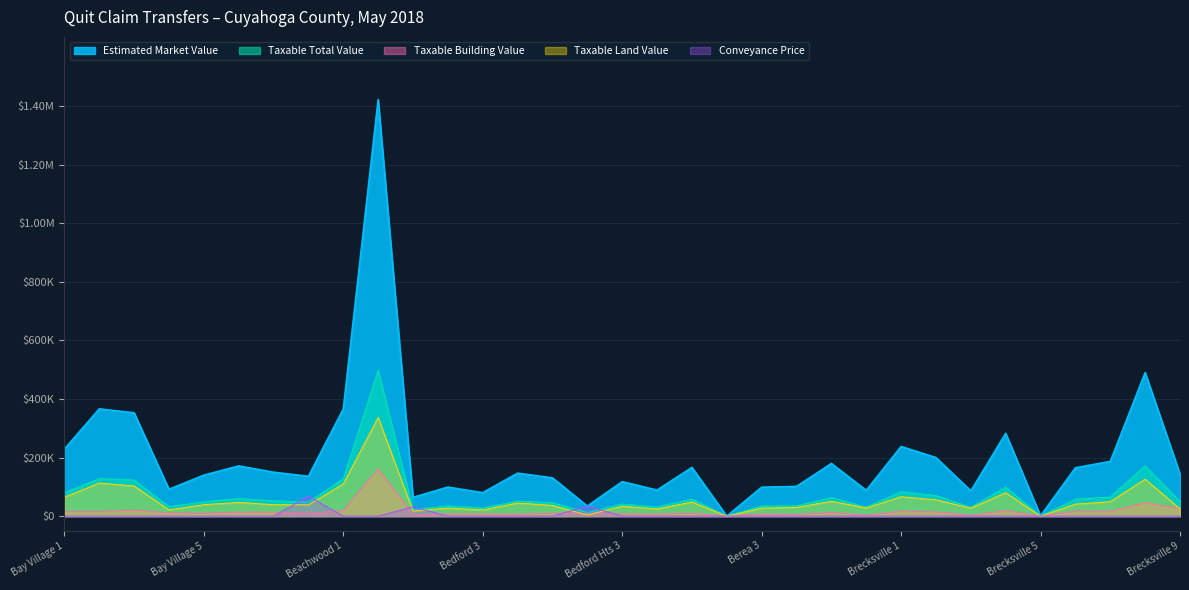

At which label does Estimated Market Value reach its minimum?

Berea 2